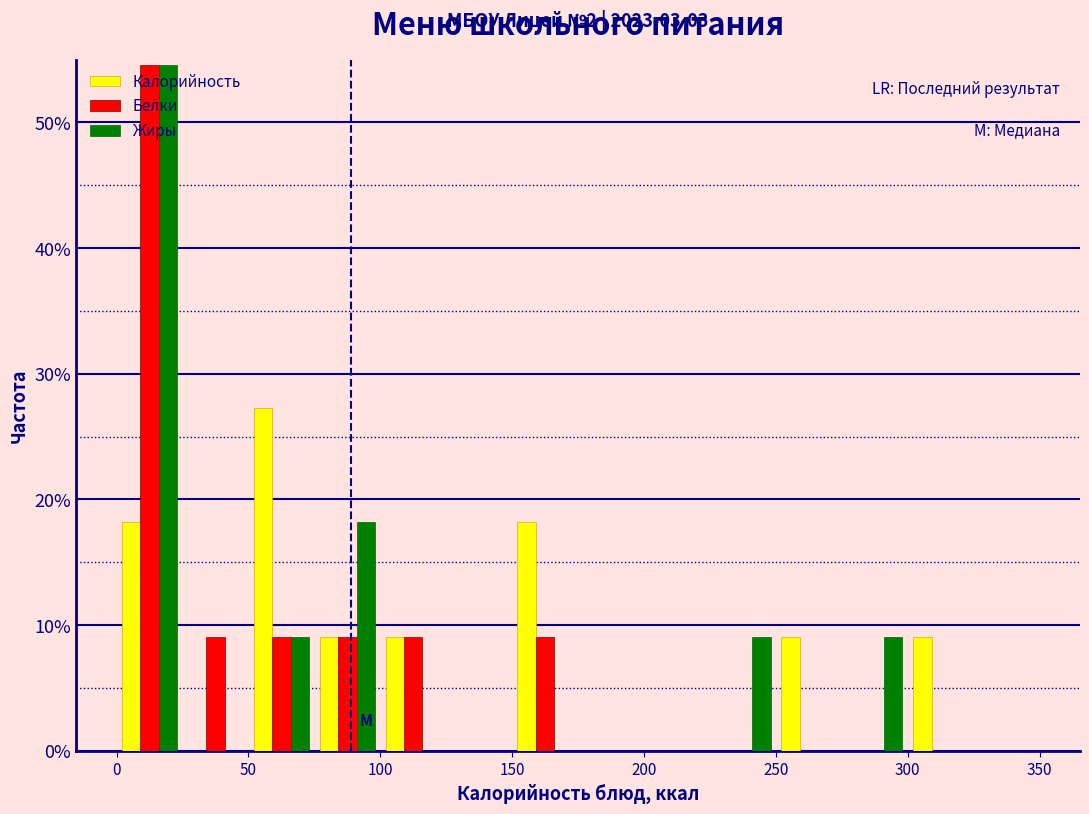

In the Белки series, which range on the x-axis has the tallest bar?

0 to 25